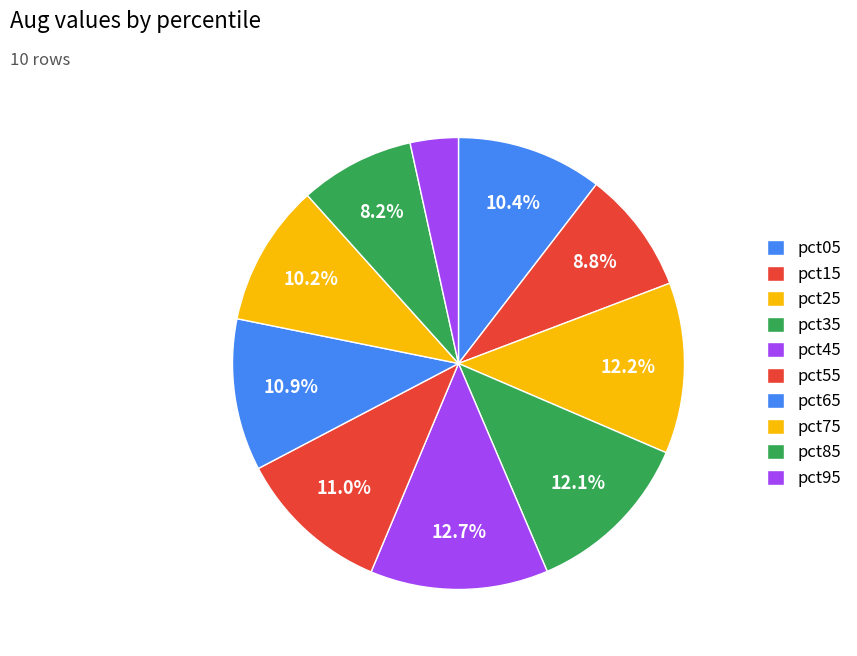

What is the largest slice in the pie chart?

pct45